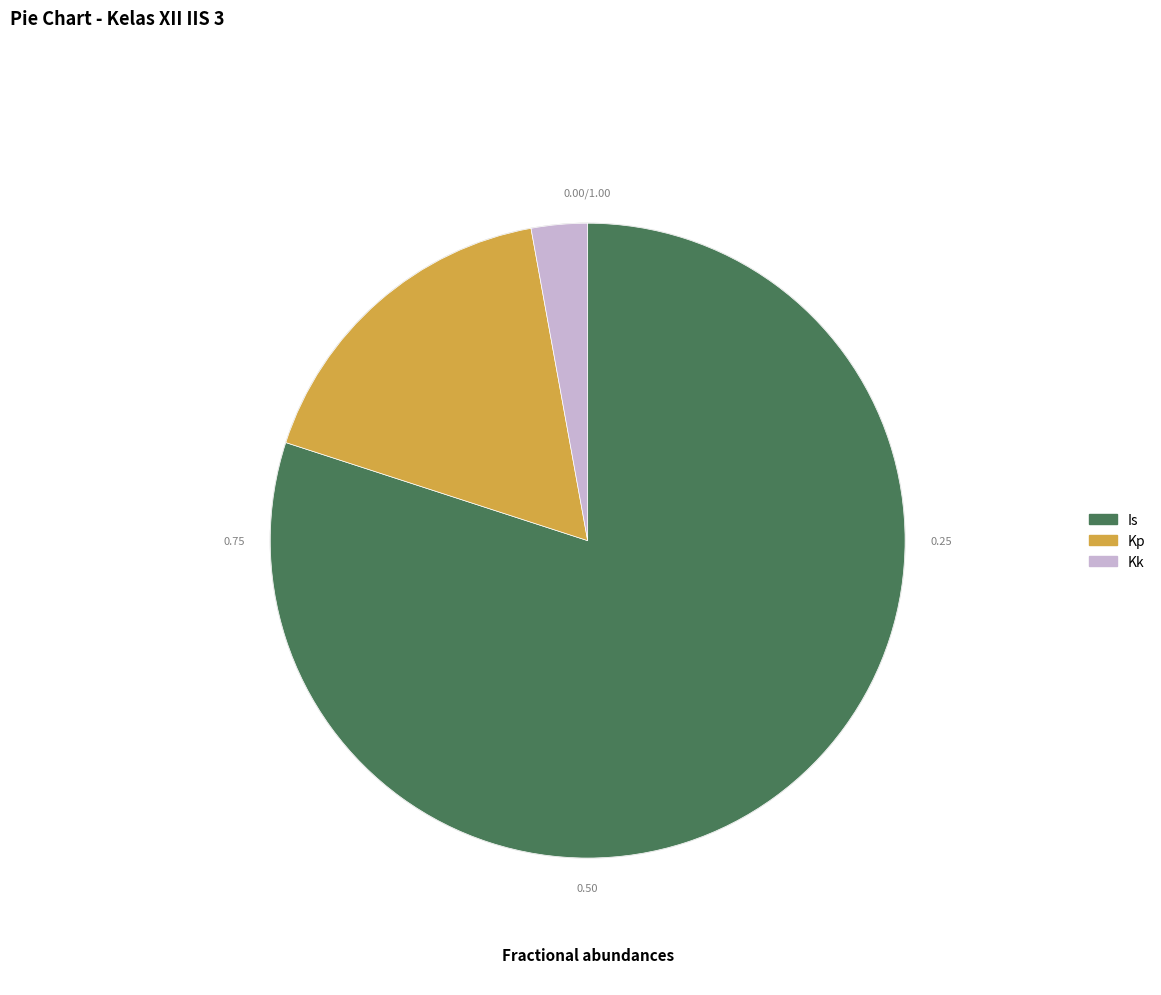

Is the sum of Kp and Kk greater than half?

No